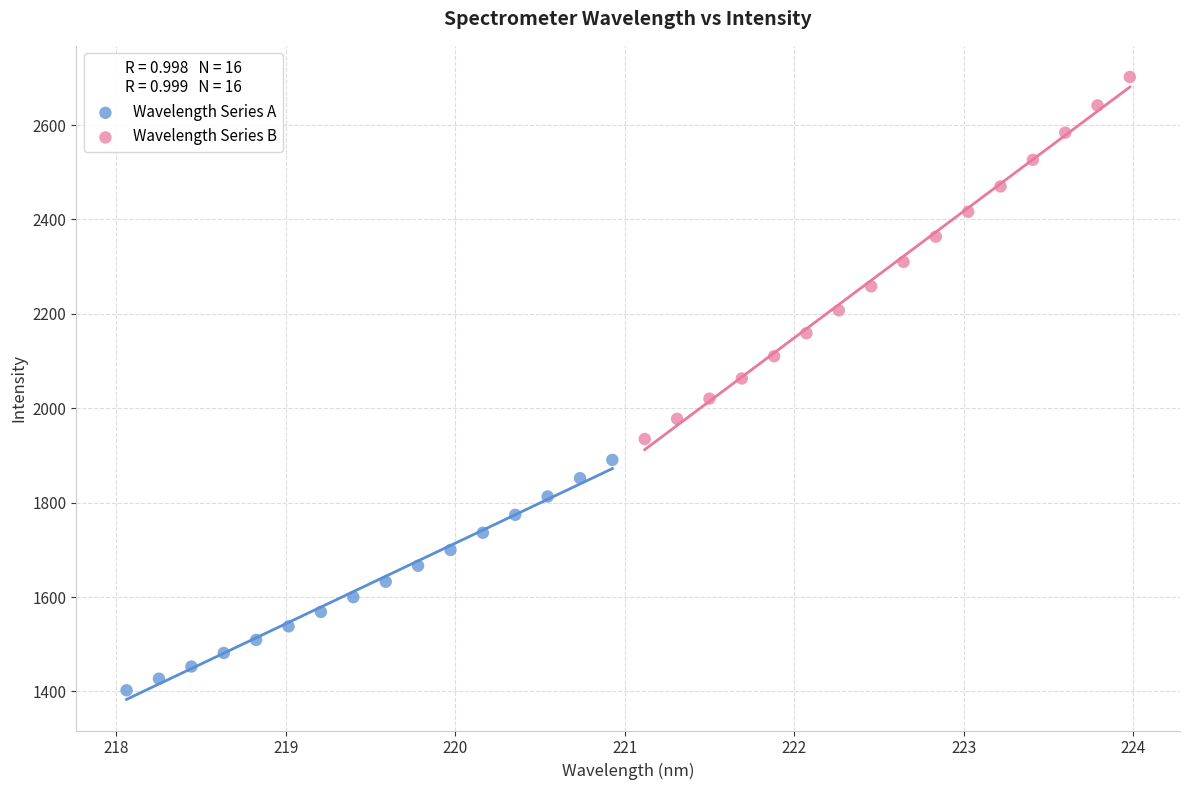

Which series contains the highest Y value?

Wavelength Series B